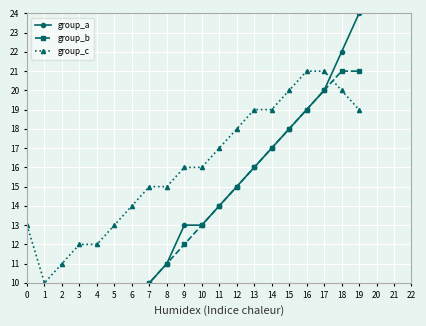

True or false: group_b and group_a intersect in this chart.

True